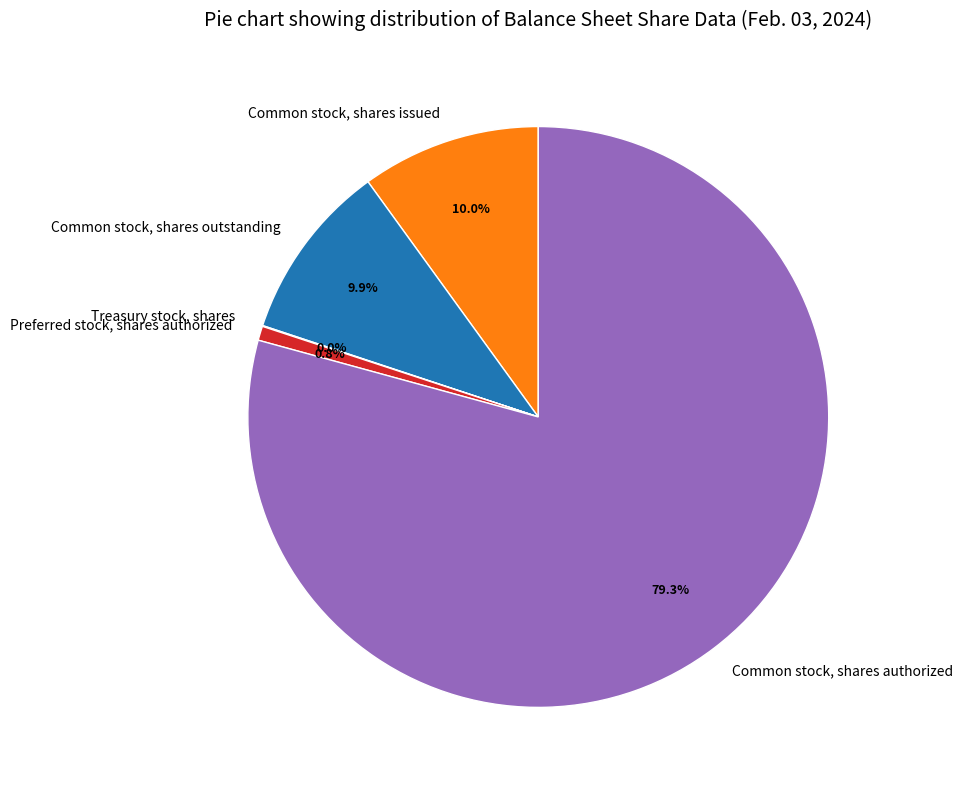

Is there any slice that represents more than half of the pie?

Yes